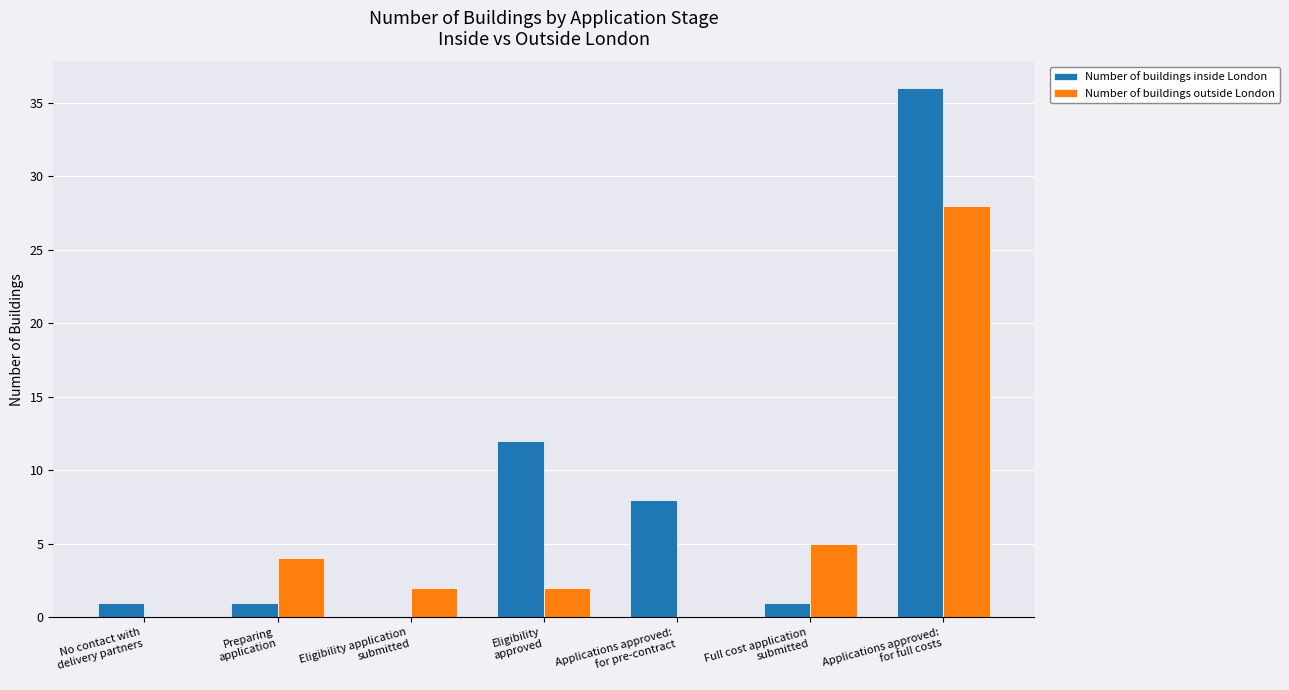

What is the sum of all Number of buildings outside London values?

41